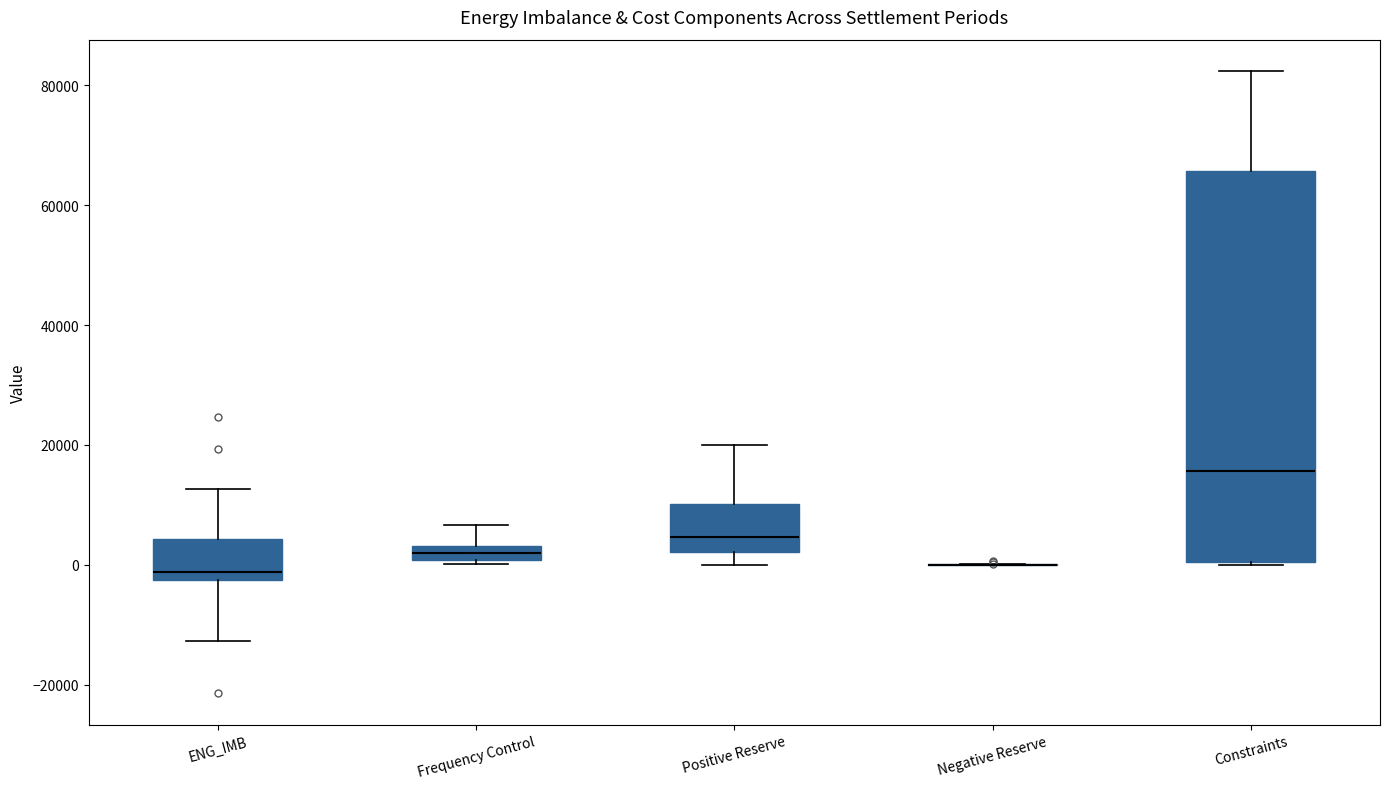

Where is the lower edge of the box for ENG_IMB on the y-axis? The values are not printed on the chart, so give them approximately, as read against the axis.

-2000